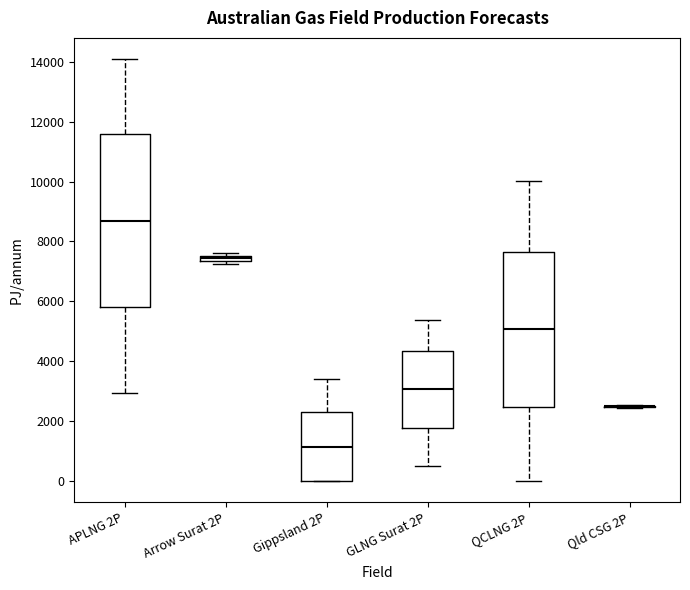

Which box is the tallest, from its lower edge to its upper edge?

APLNG 2P